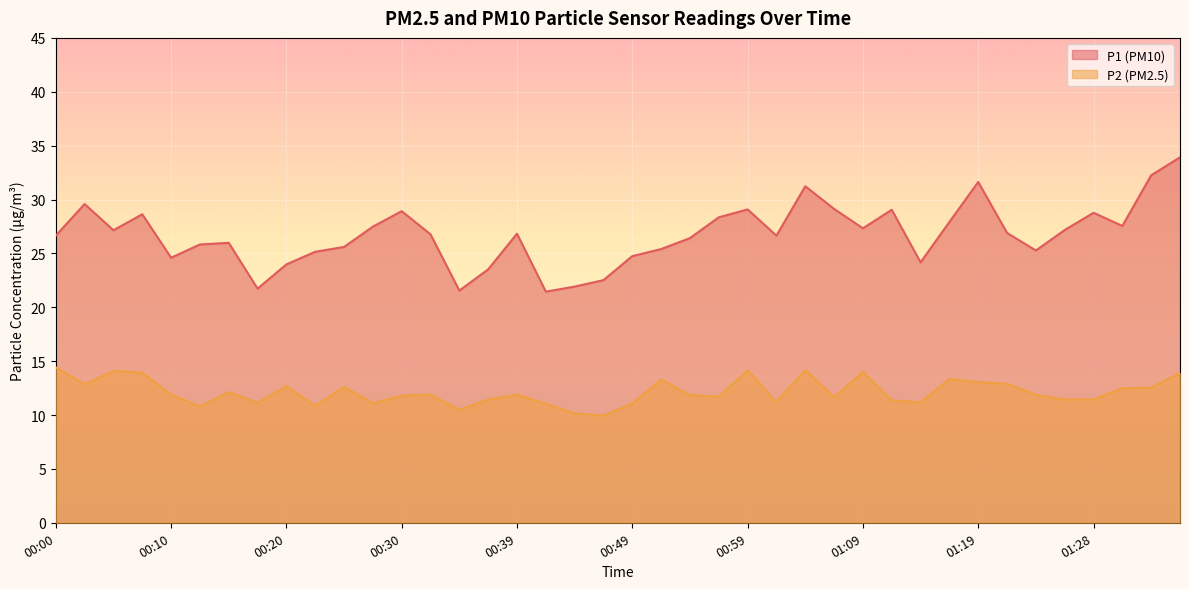

Where does the P2 series first go above 11?

00:00